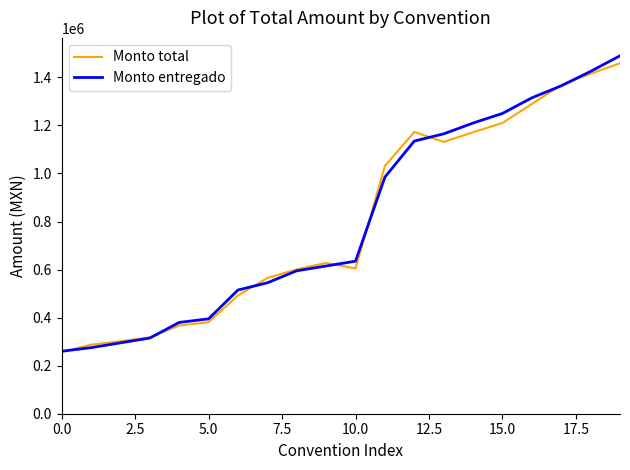

What is the minimum value shown in the chart?

256738.0